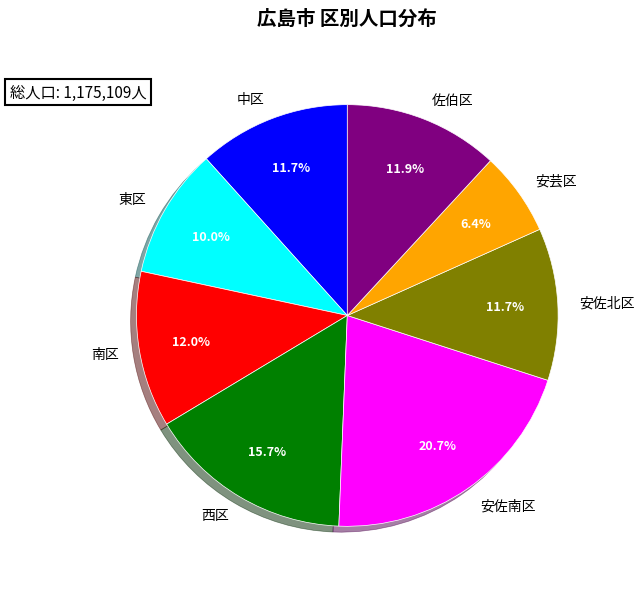

The 西区 slice represents 27% of the pie. True or false?

False